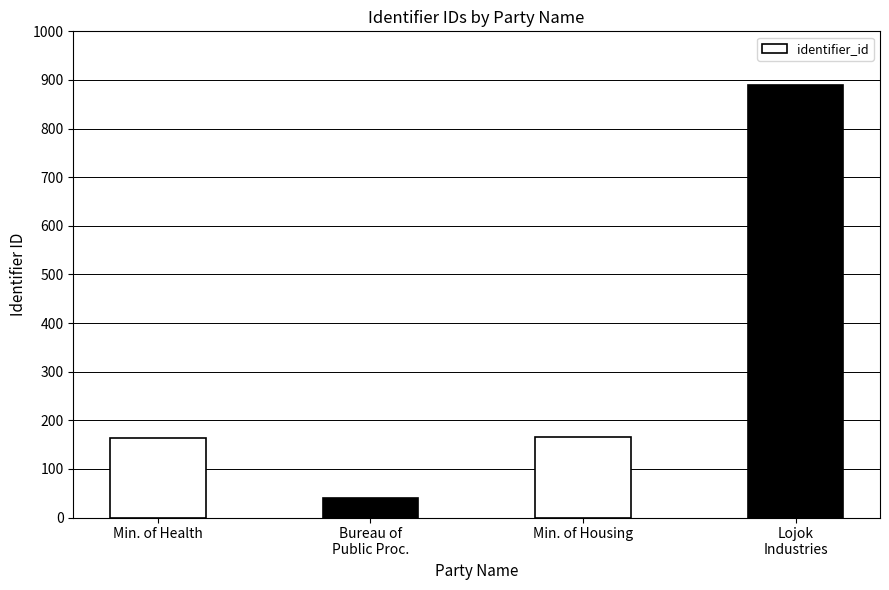

What value does the data have at Min. of Housing?

165